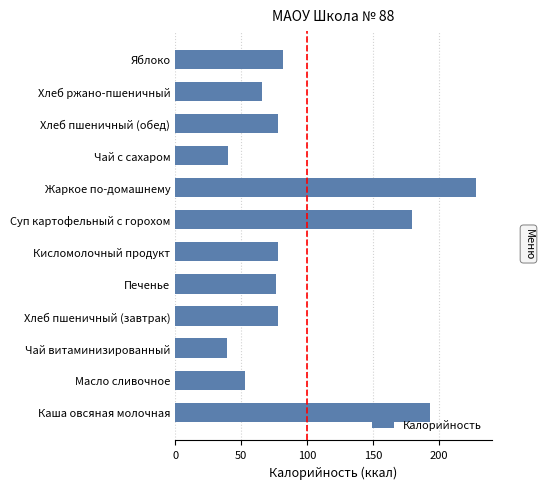

What is the difference between the second highest and second lowest values?

153.5